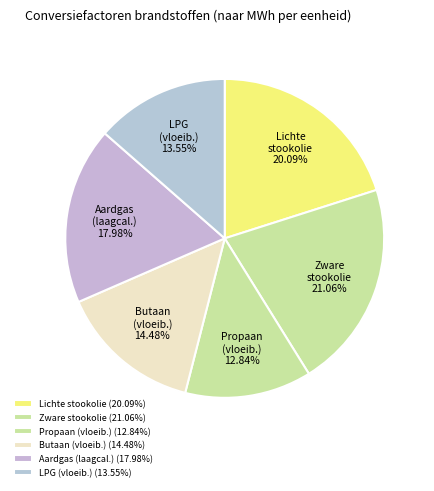

Between Aardgas (laagcal.) 17.98% and Lichte stookolie 20.09%, which is larger?

Lichte stookolie 20.09%